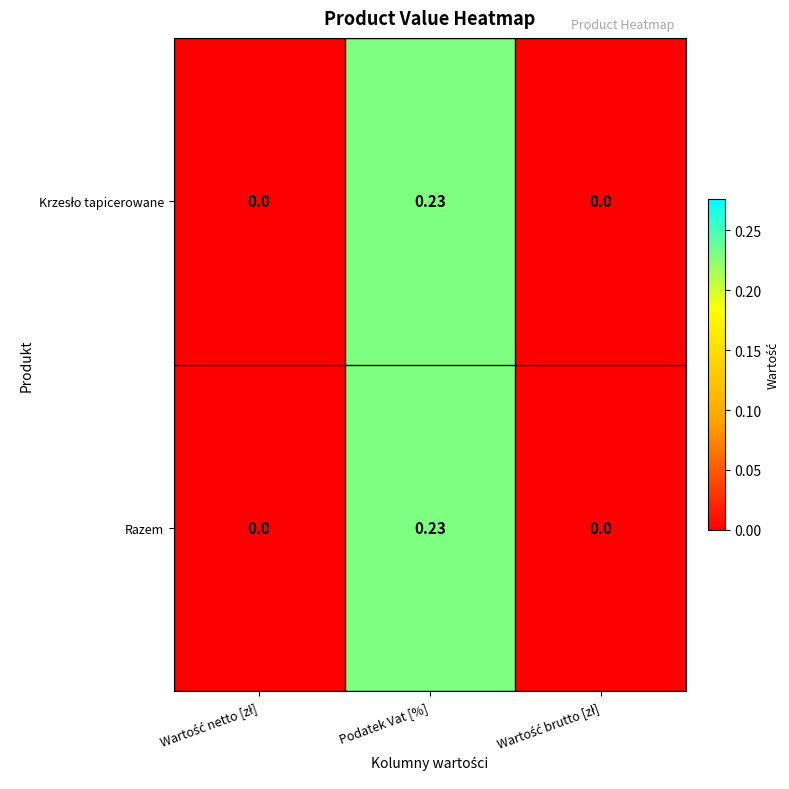

Rank the series by their maximum value, from highest to lowest.

Krzesło tapicerowane, Razem